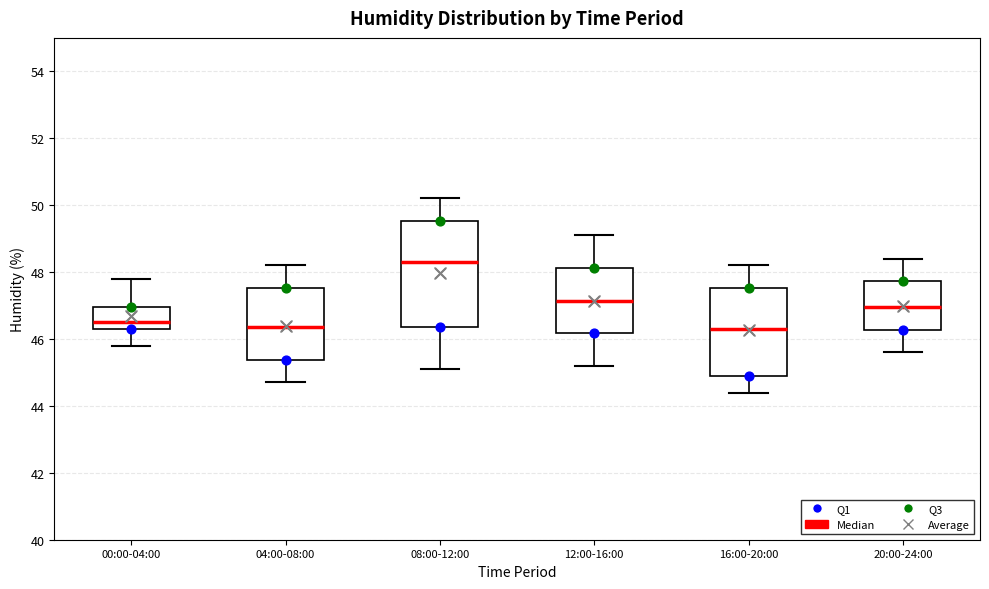

Reading left to right, transcribe this box plot: for each box, give where its median line is, the range the box spans, and where its two whiskers end, as read against the y-axis. The values are not printed on the chart, so give them approximately, as read against the axis.

00:00-04:00: median 46.6, box 46.4 to 47.0, whiskers 45.8 to 47.8
04:00-08:00: median 46.4, box 45.4 to 47.6, whiskers 44.8 to 48.2
08:00-12:00: median 48.4, box 46.4 to 49.6, whiskers 45.2 to 50.2
12:00-16:00: median 47.2, box 46.2 to 48.2, whiskers 45.2 to 49.2
16:00-20:00: median 46.4, box 45.0 to 47.6, whiskers 44.4 to 48.2
20:00-24:00: median 47.0, box 46.2 to 47.8, whiskers 45.6 to 48.4